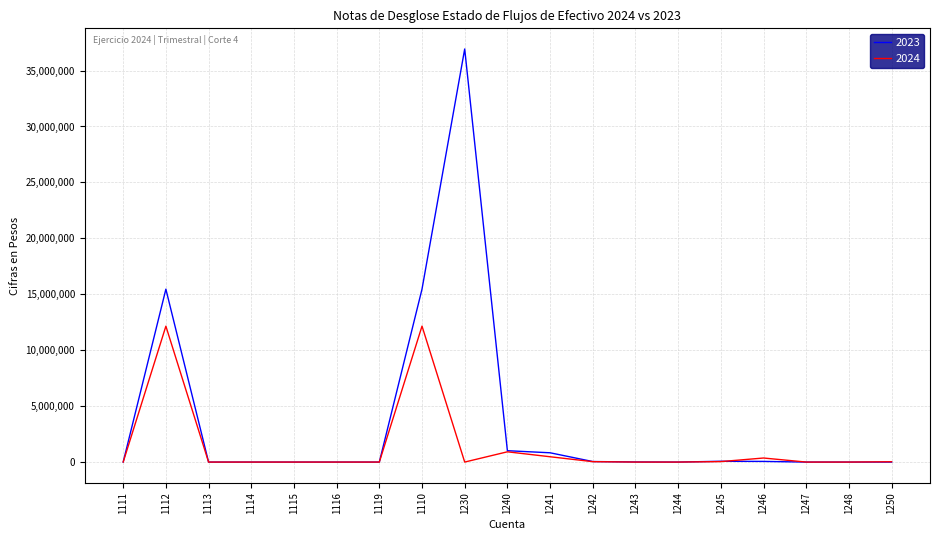

Rank the series by their average value, from highest to lowest.

2023, 2024